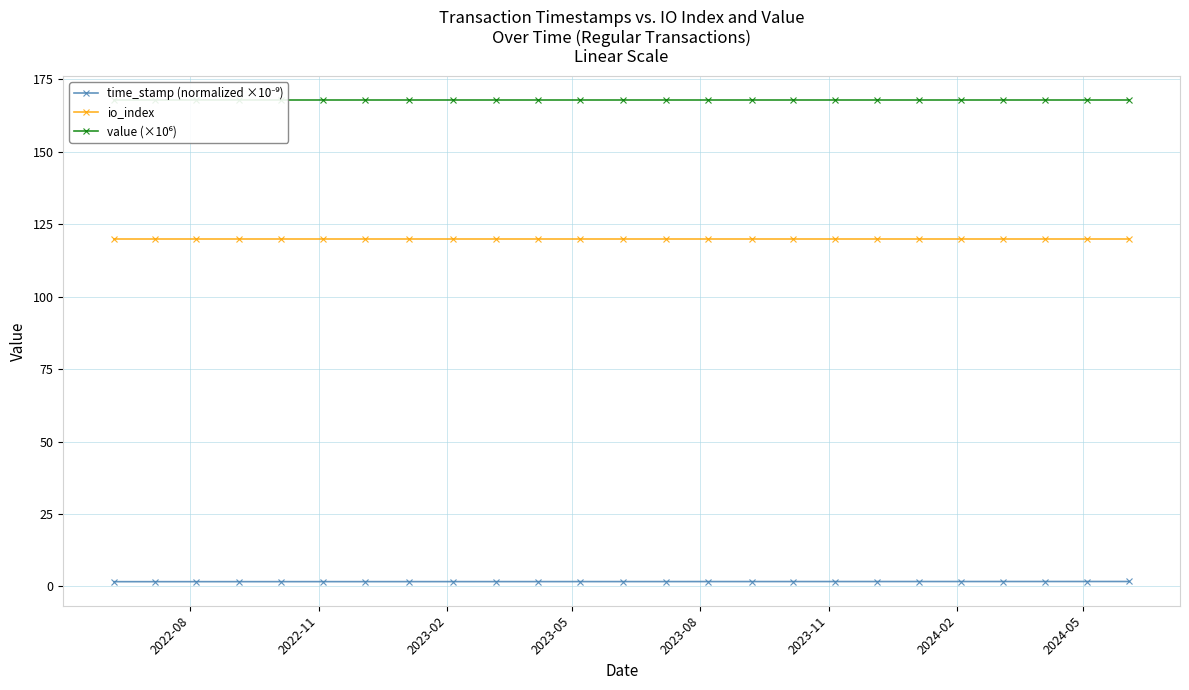

True or false: time_stamp (normalized ×10⁻⁹) has more than 2 interior local peaks.

False